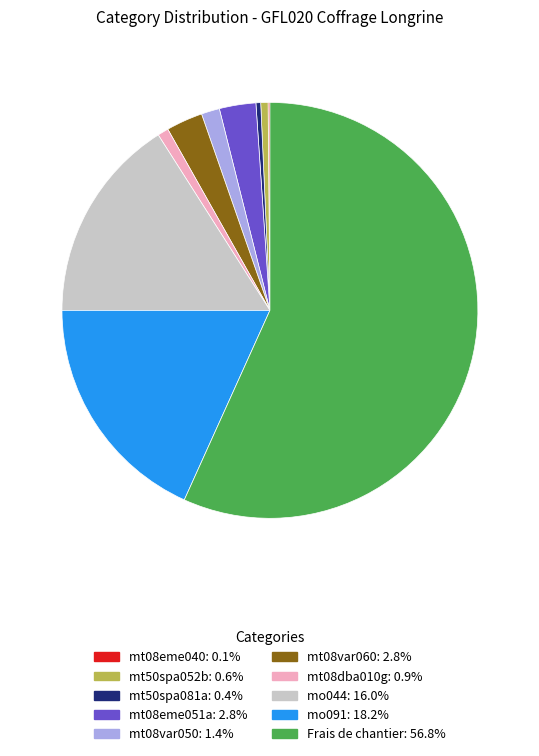

Does mt50spa052b account for over 50% of the chart?

No